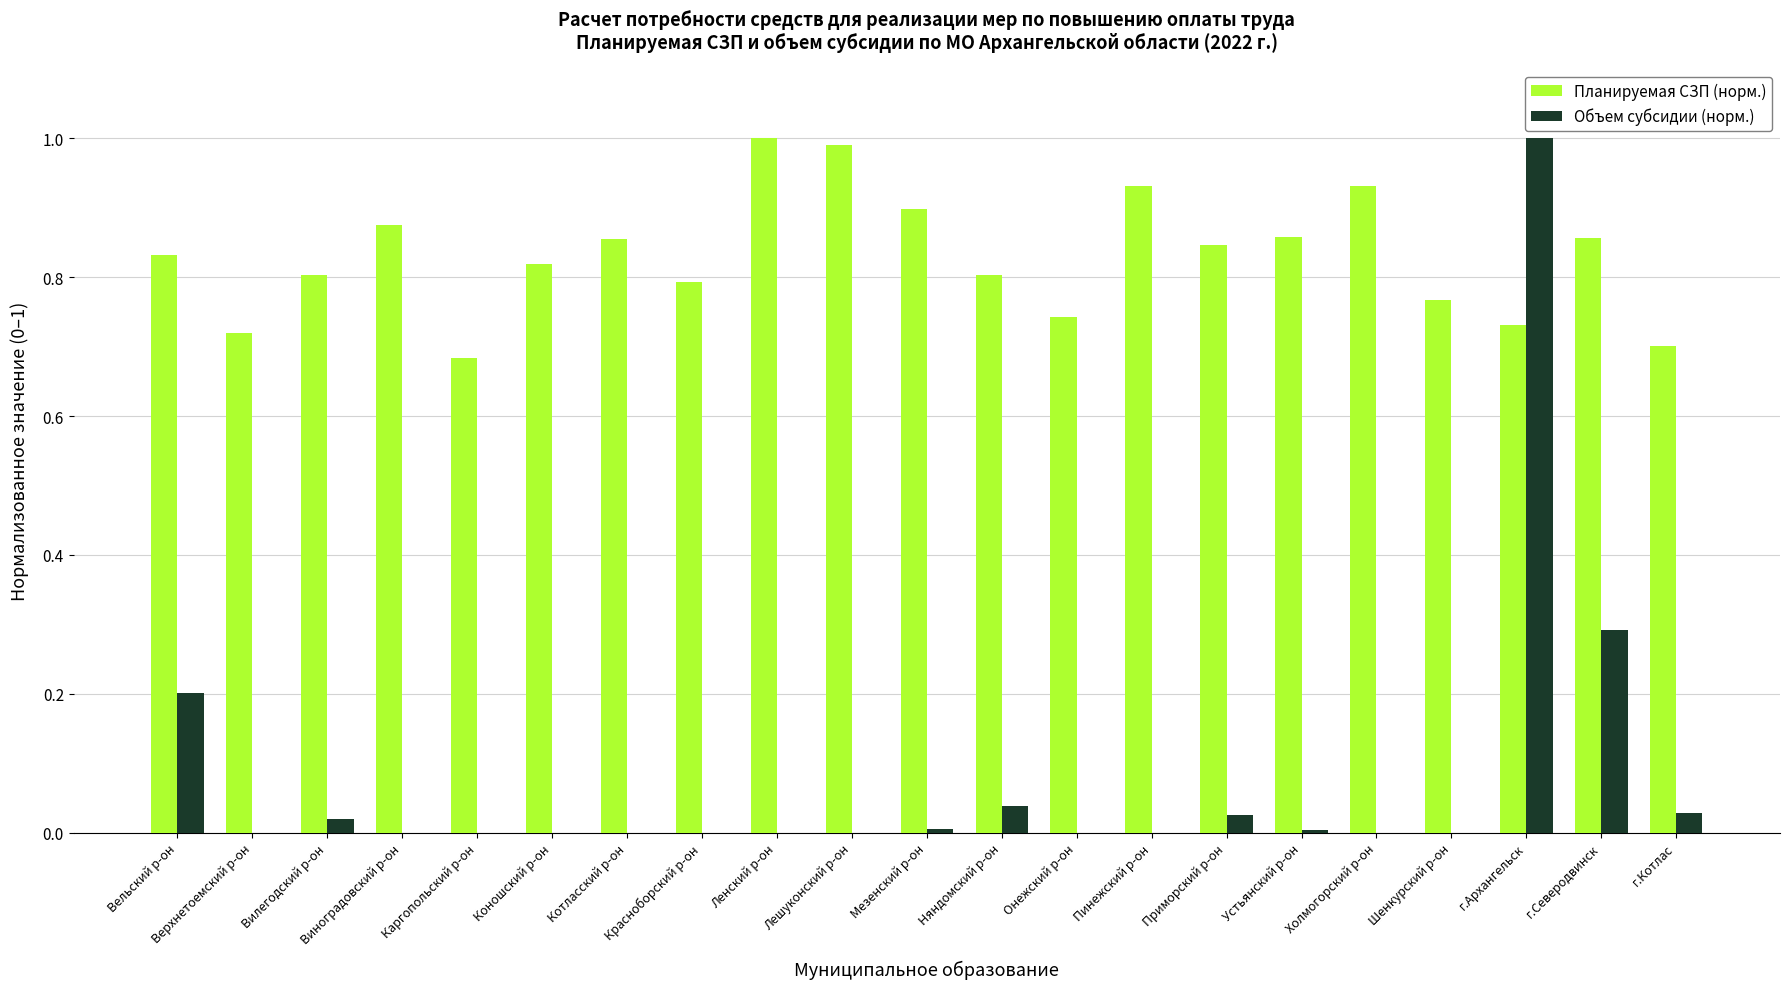

What is the total value across all series at г.Северодвинск?

1.1